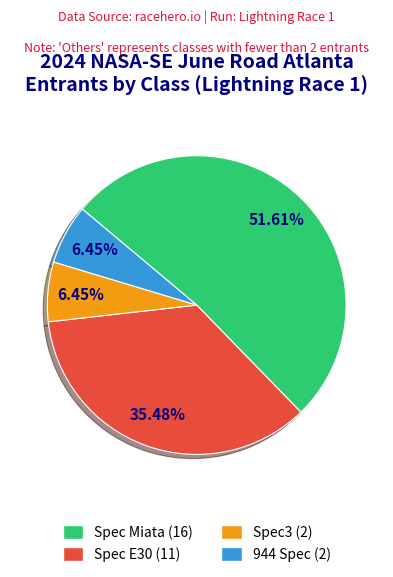

To the nearest percent, what is the combined percentage of Spec Miata and Spec E30?

87%